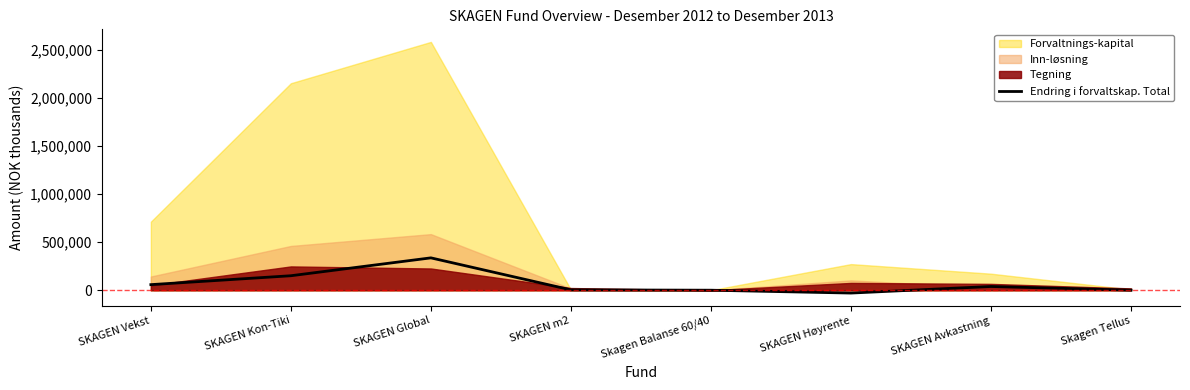

How many values are above zero?

7